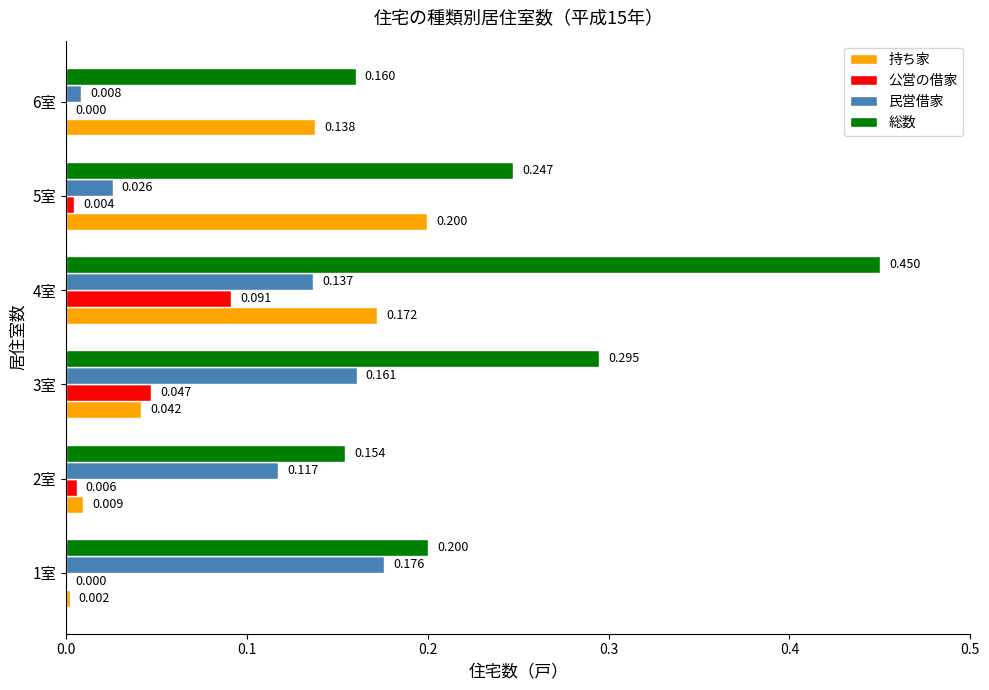

Is the value of 総数 at 5室 greater than the value of 持ち家 at 4室?

Yes